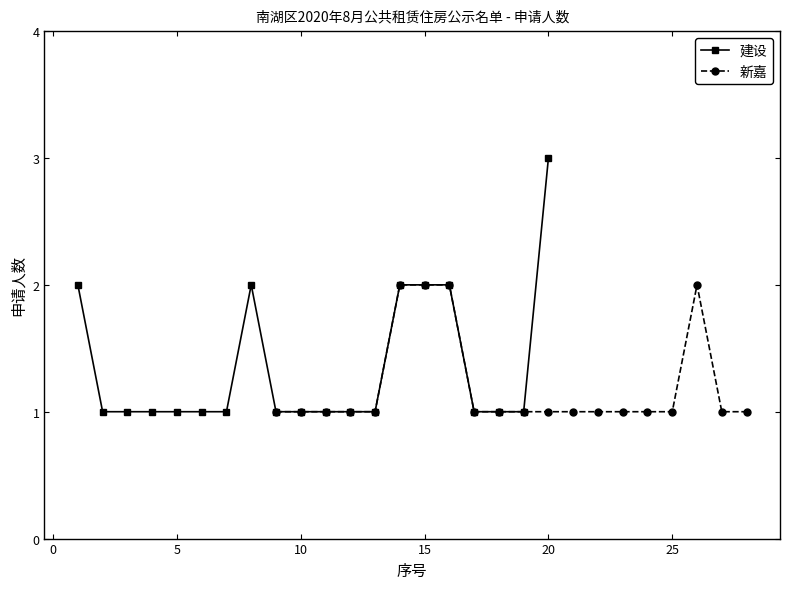

Is it true that 新嘉 equals 0 at 20?

False